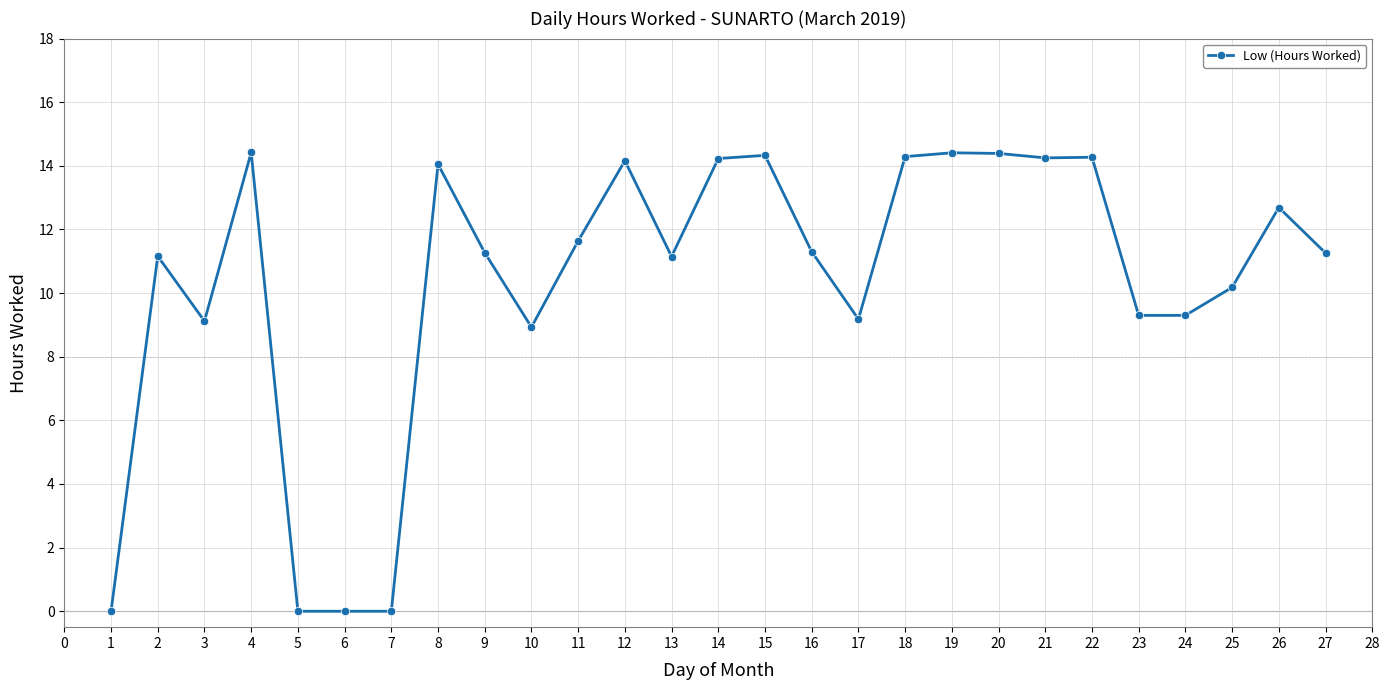

What is the maximum value shown in the chart?

14.4